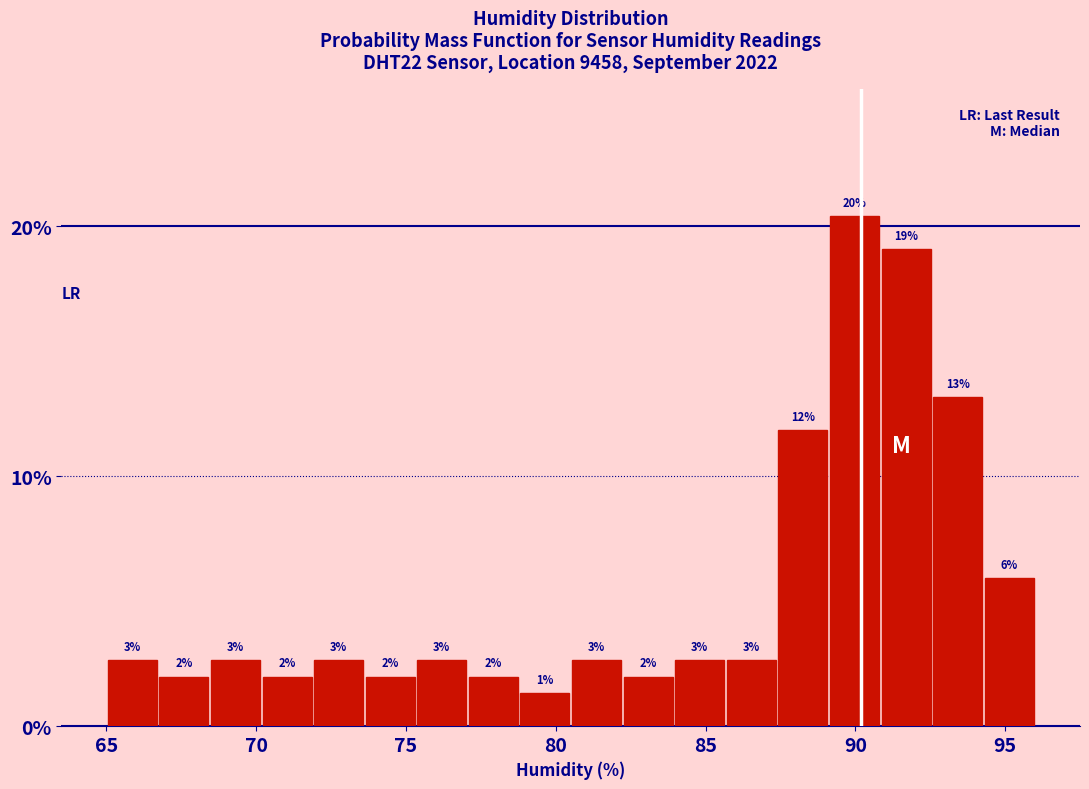

Around what value on the x-axis is the tallest bar? Give the approximate position of its centre, as read against the axis.

90.0